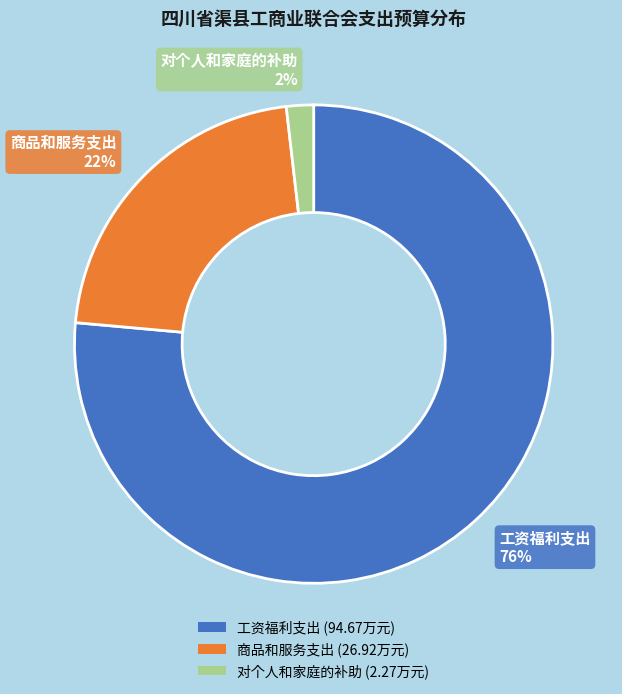

True or false: 工资福利支出 accounts for 64% of the total.

False